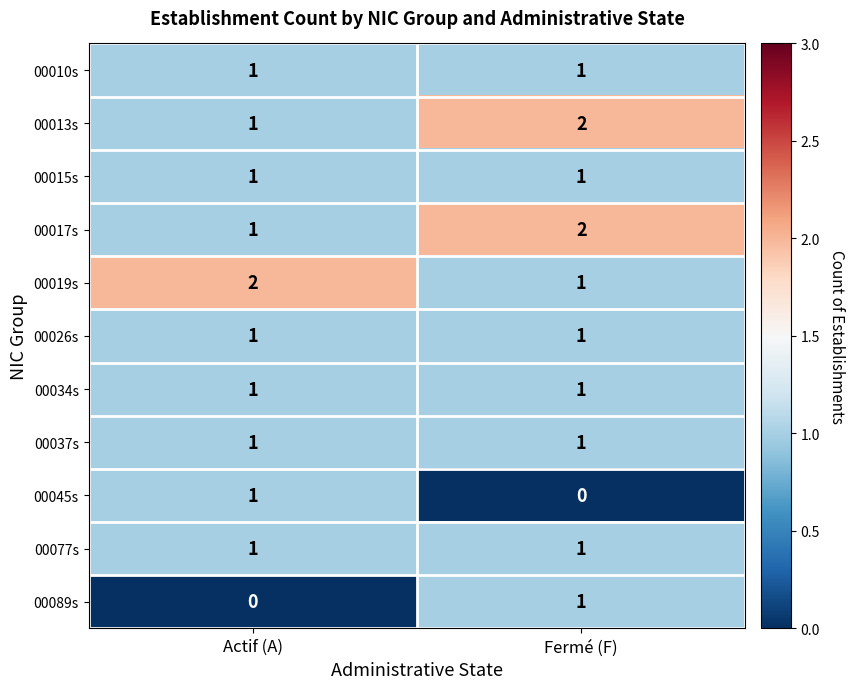

Count the number of data series in this chart.

11